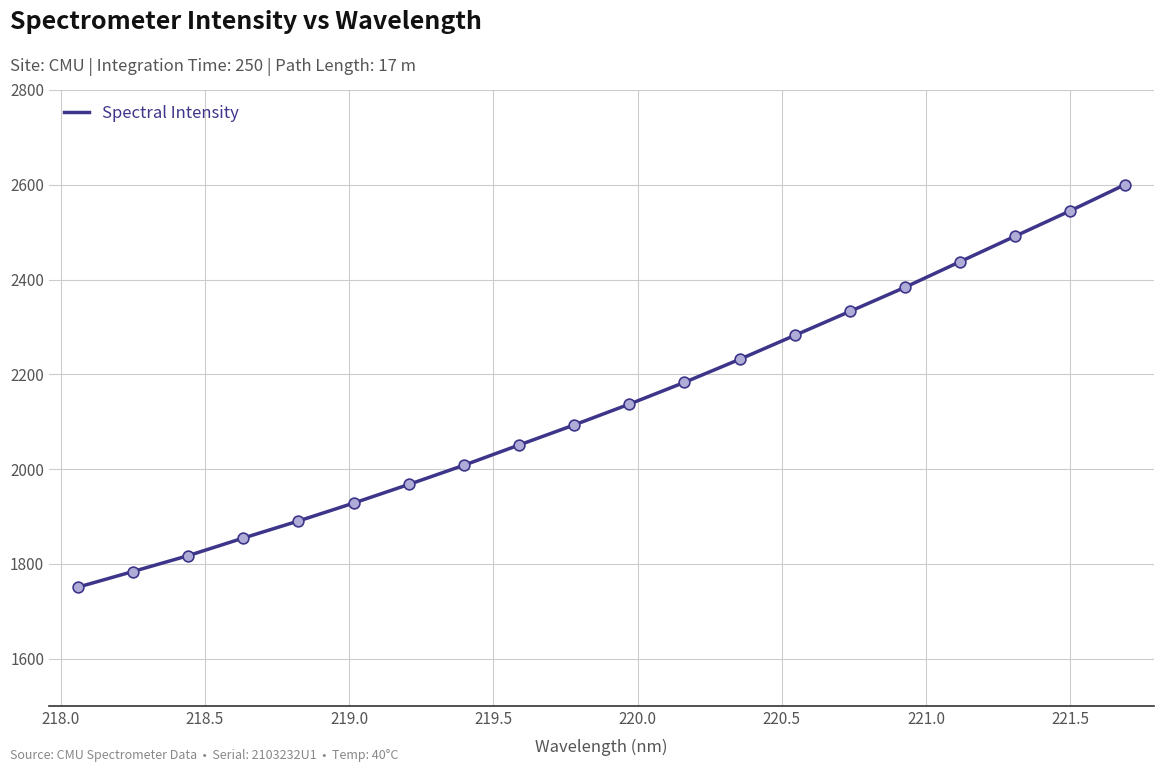

What is the greatest value displayed?

2600.4